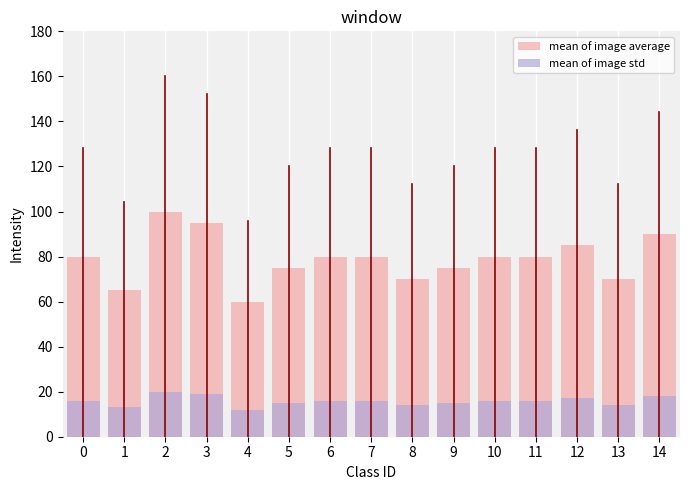

Between 5 and 6, which series saw the biggest shift?

mean of image average